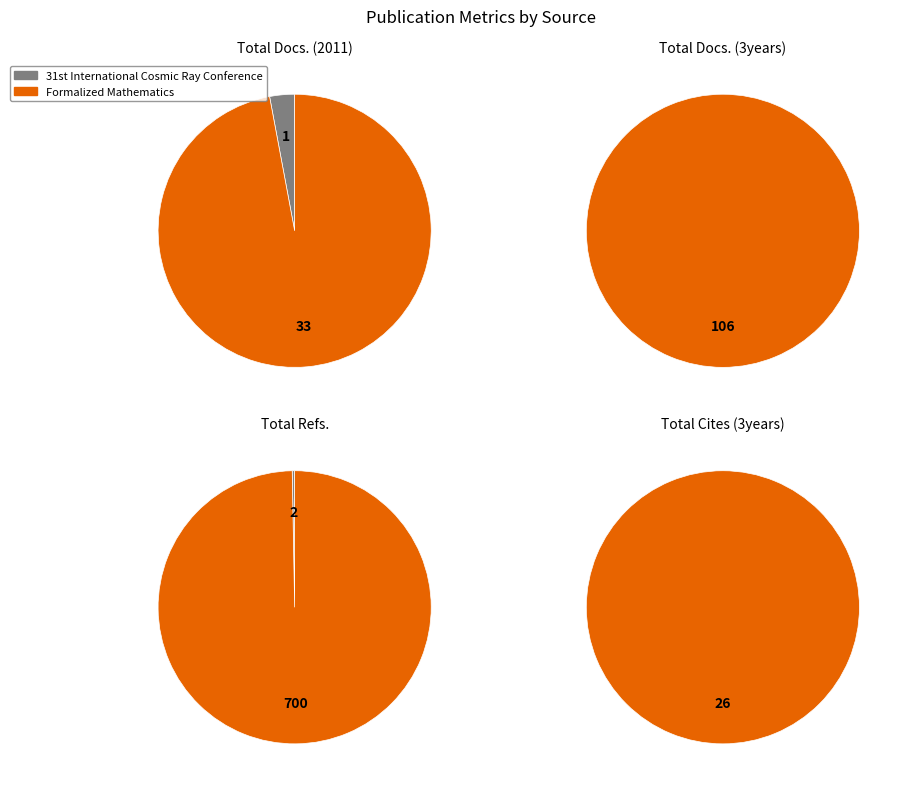

Is it true that Formalized Mathematics is 99% of the pie?

False